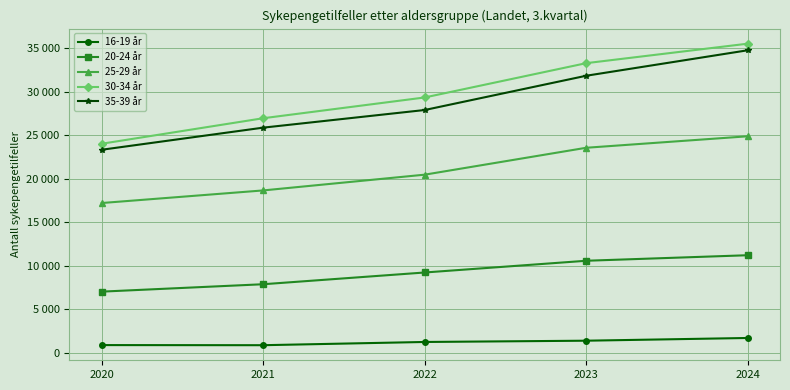

Is this an area chart (filled region under the line)?

No